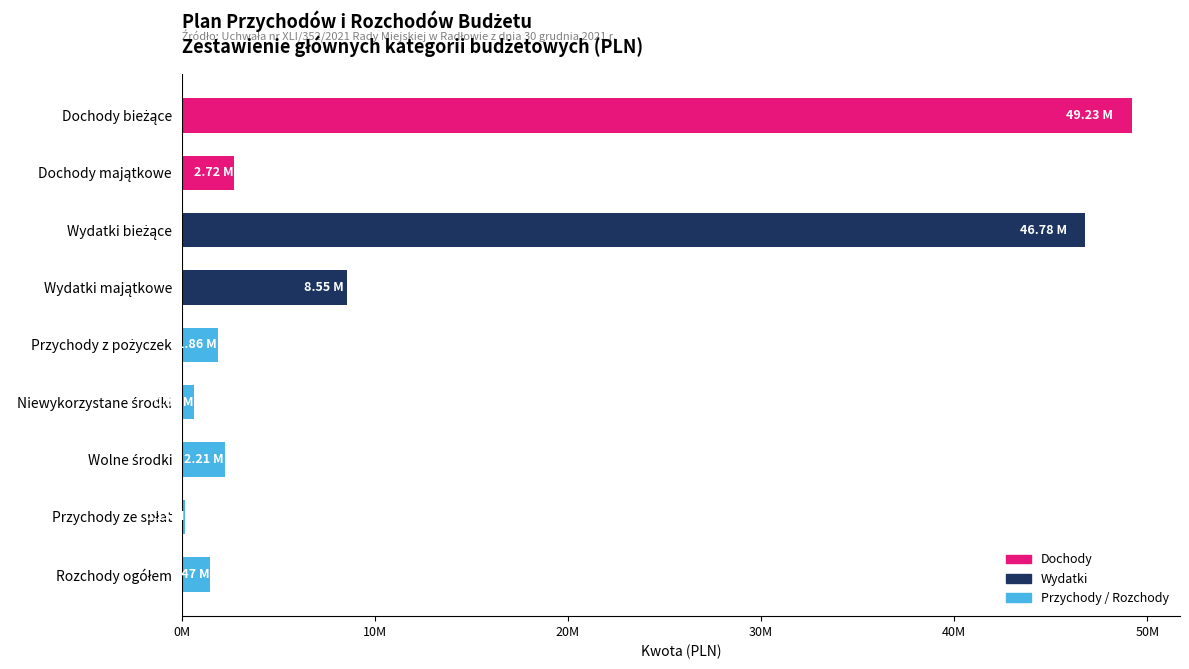

Are the bars grouped side by side (vs. stacked)?

No